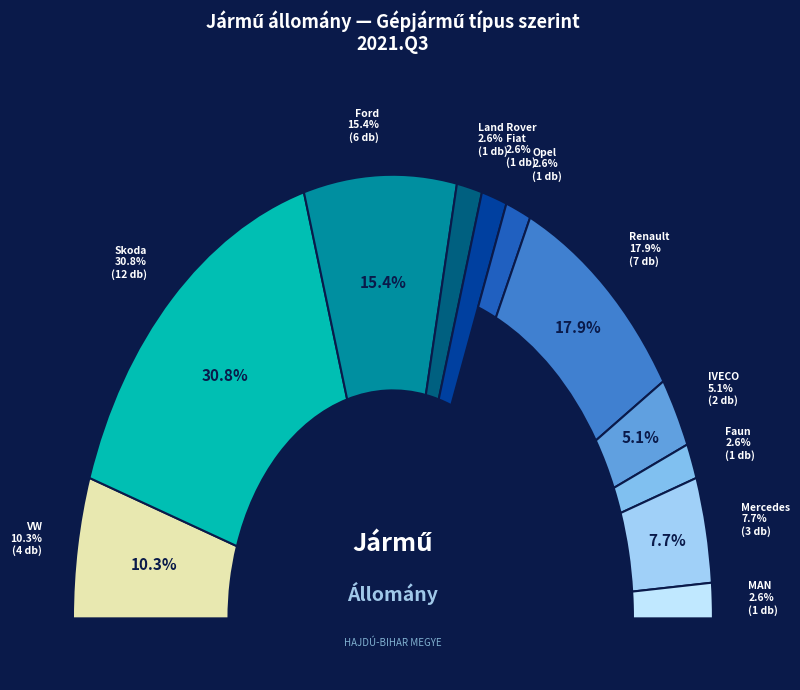

Is Ford the majority of the pie?

No